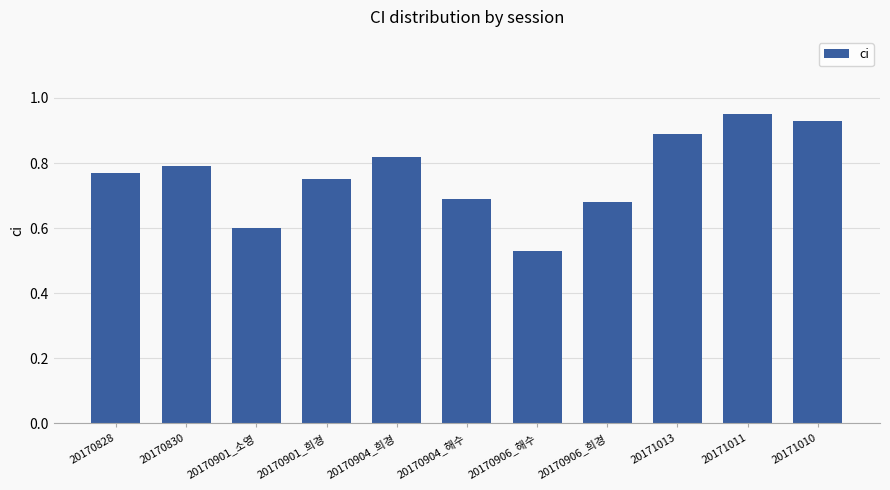

At which category does the chart reach its minimum across all series?

20170906_해수